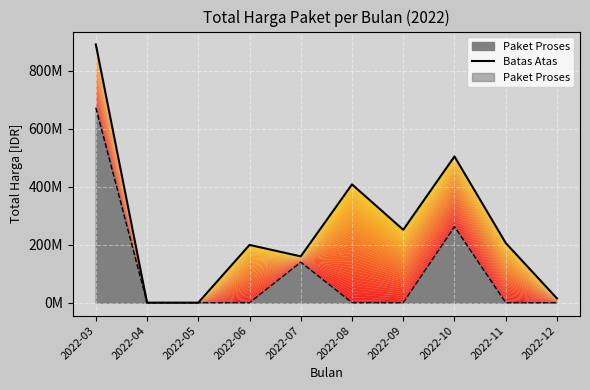

Rank the categories by value from lowest to highest.

2022-04, 2022-05, 2022-12, 2022-07, 2022-06, 2022-11, 2022-09, 2022-08, 2022-10, 2022-03